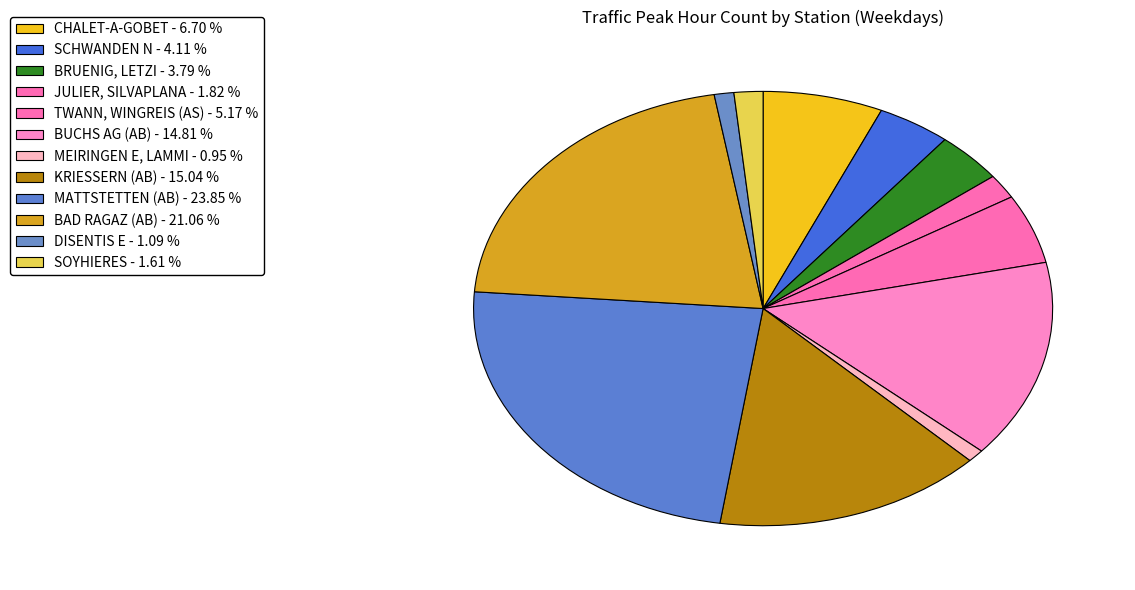

How many segments does this pie chart have?

12